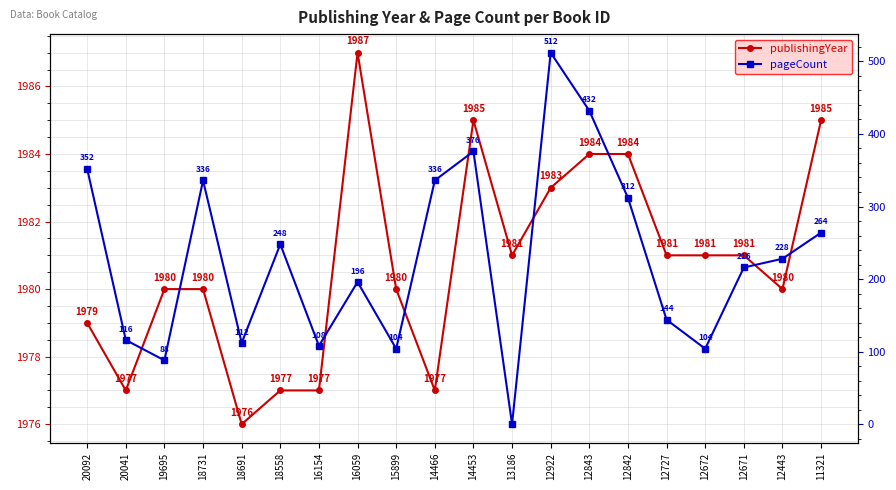

Between 12922 and 12843, which series saw the biggest shift?

pageCount